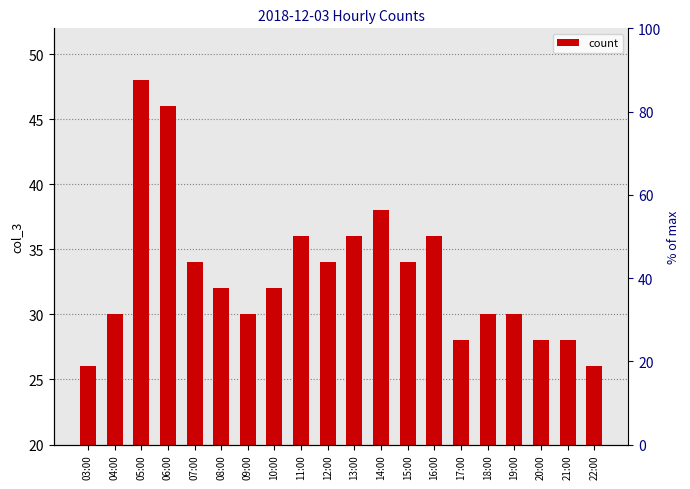

List the labels in order of value, smallest first.

03:00, 22:00, 17:00, 20:00, 21:00, 04:00, 09:00, 18:00, 19:00, 08:00, 10:00, 07:00, 12:00, 15:00, 11:00, 13:00, 16:00, 14:00, 06:00, 05:00